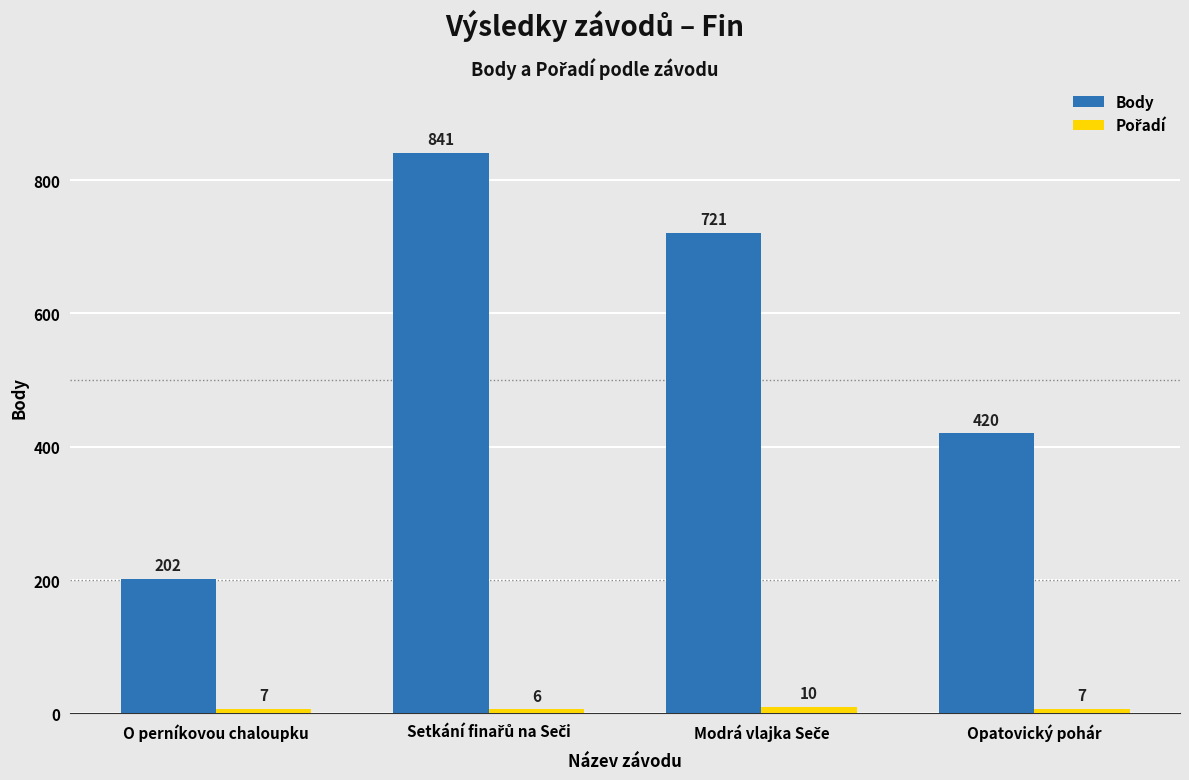

What is the spread (max minus min) of values at Opatovický pohár?

413